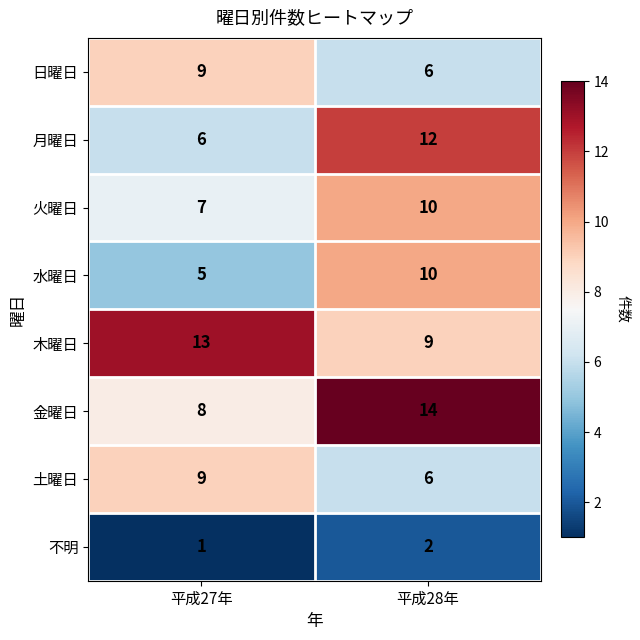

What is the approximate value of 土曜日 at 平成28年?

6